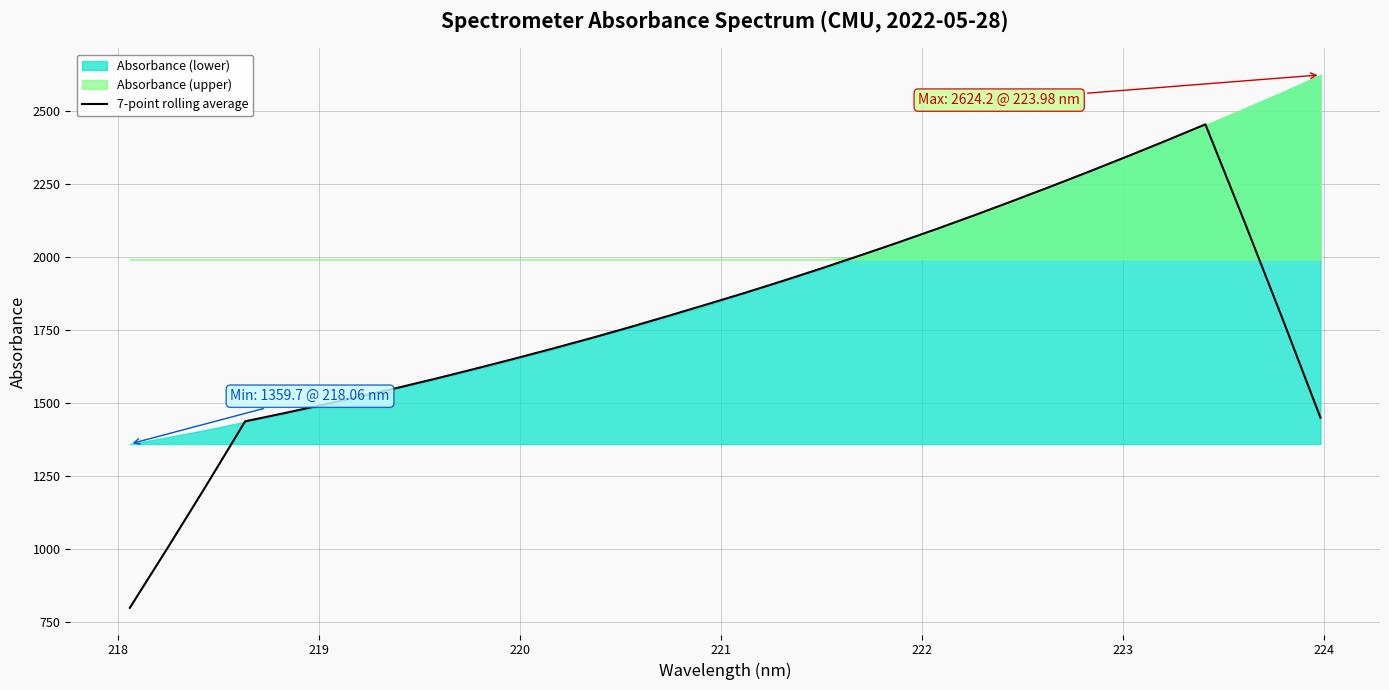

What is the highest value of the 7-point rolling average series?

2454.7